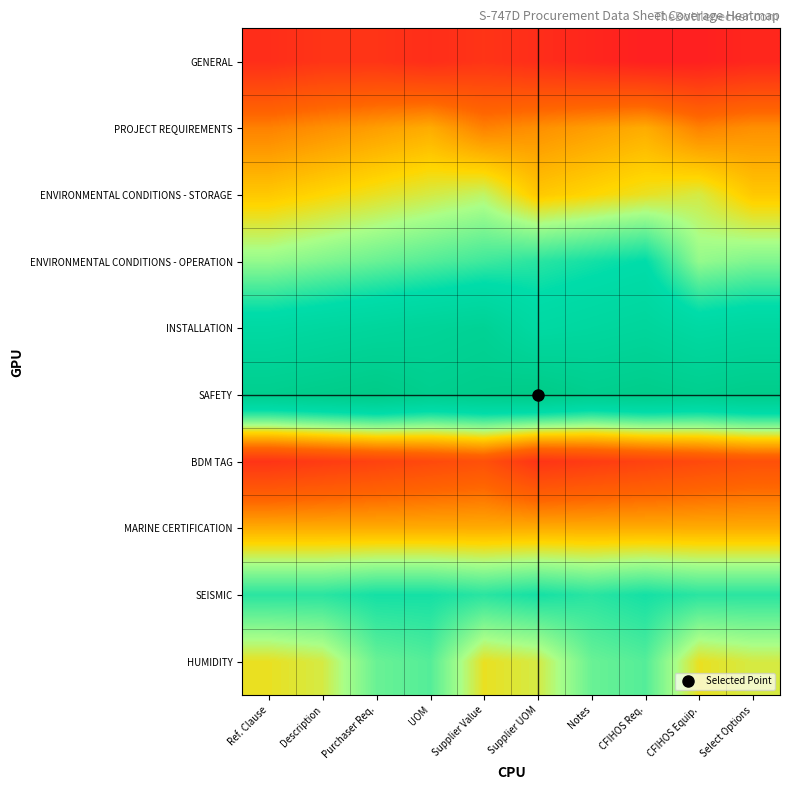

At how many categories does at least one series exceed 0?

10